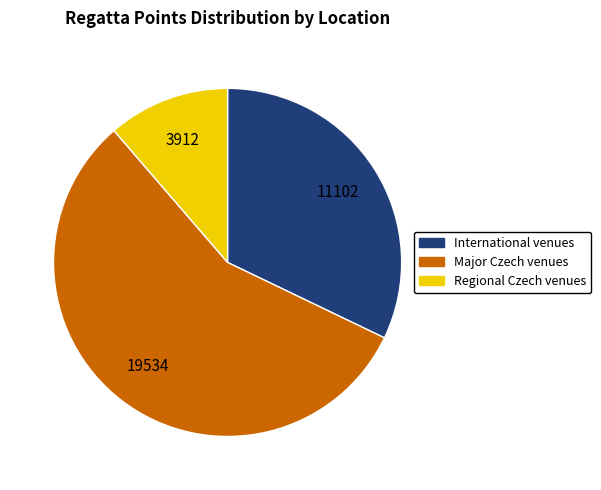

Does any single category account for the majority?

Yes